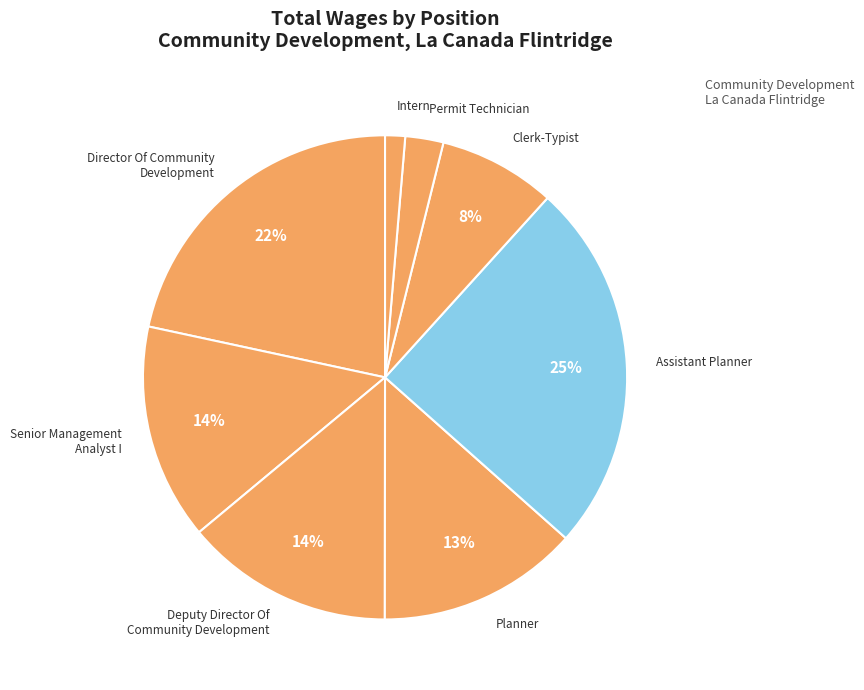

How many slices are in this pie chart?

8